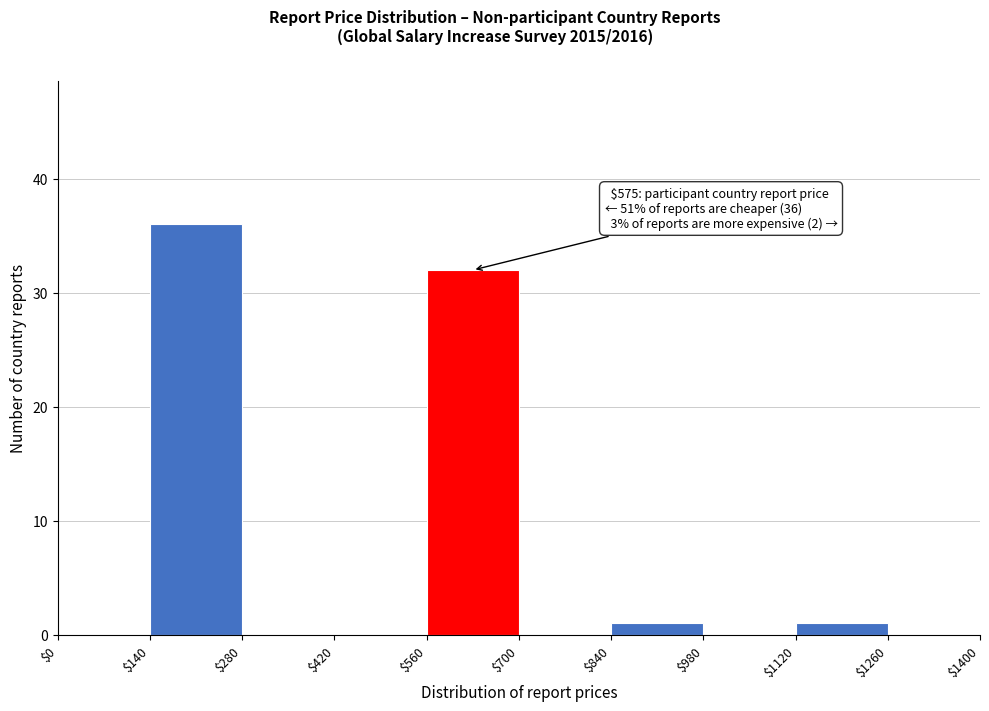

Which range on the x-axis has the tallest bar?

$140 to $280